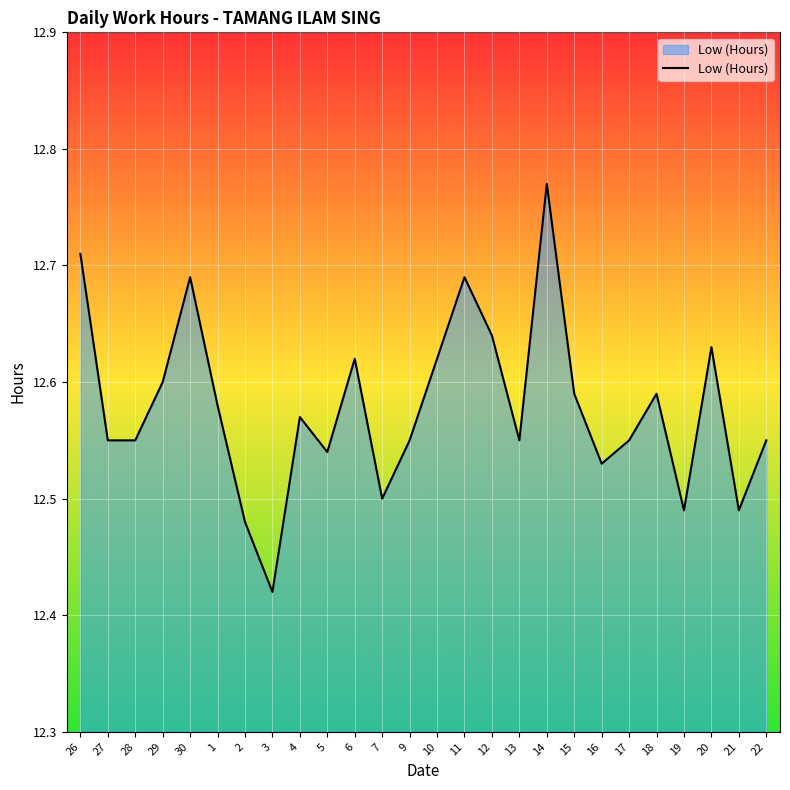

The chart shows a value of 12.6 at 17. True or false?

True